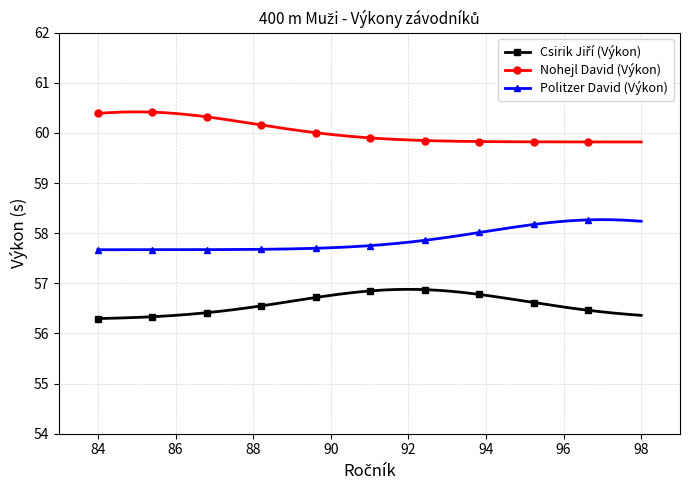

What is the highest value of the Nohejl David (Výkon) series?

60.4